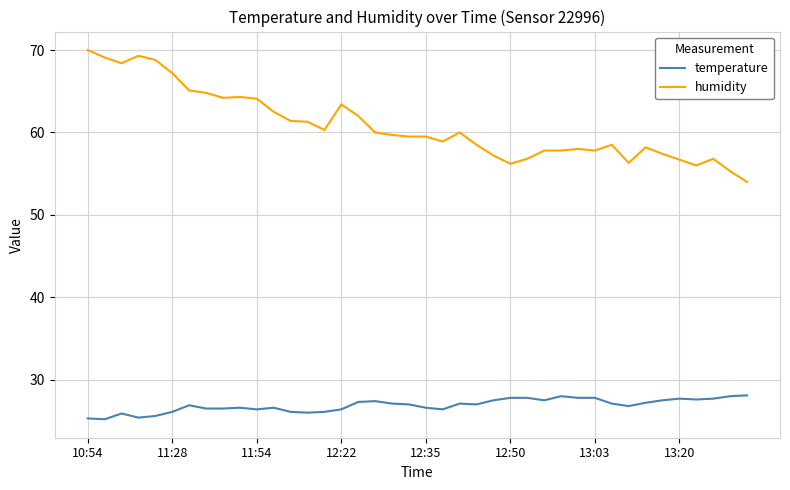

Which series has the largest total across all categories?

humidity